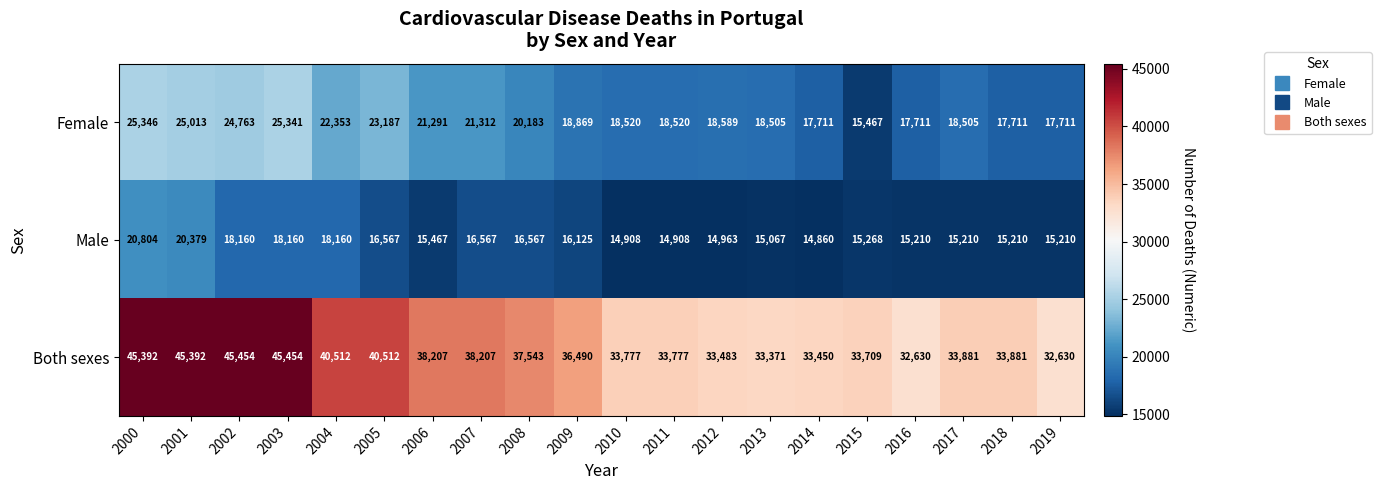

Which series has the largest total across all categories?

Both sexes